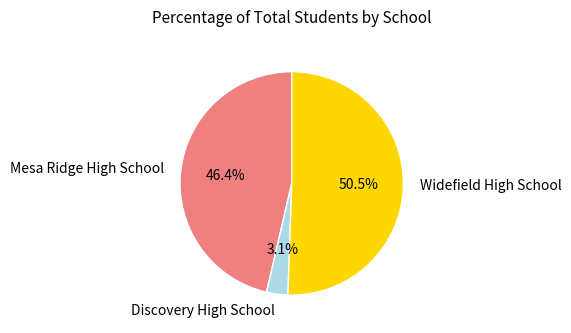

To the nearest percent, what is the difference between the Mesa Ridge High School and Discovery High School slice percentages?

43%